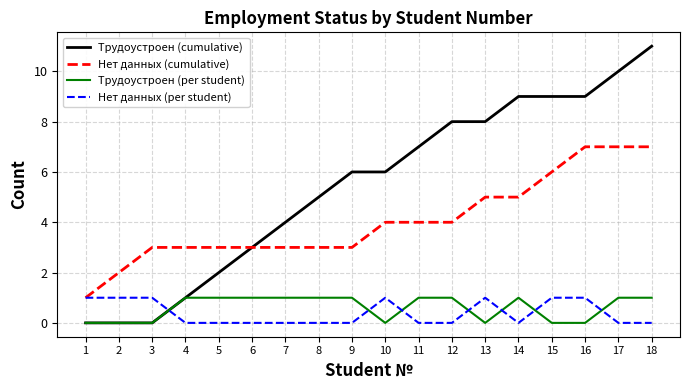

Between 15 and 16, which series saw the biggest shift?

Нет данных (cumulative)